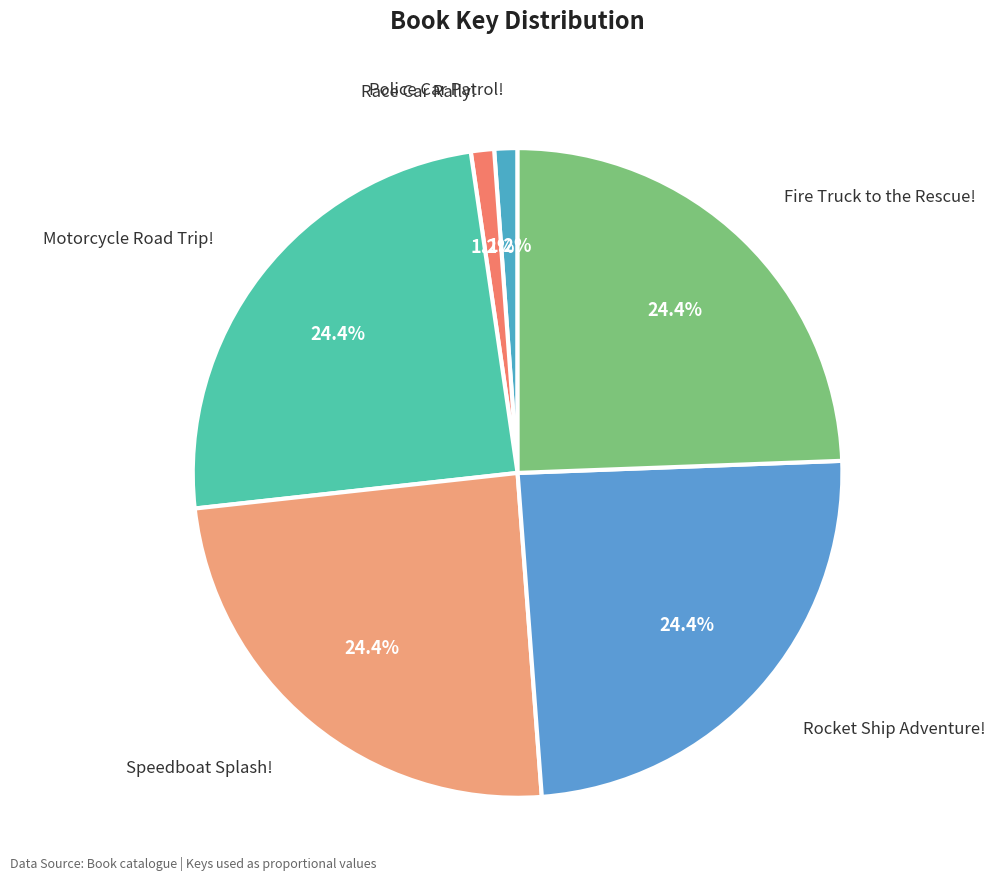

To the nearest percent, what is the combined percentage of Rocket Ship Adventure! and Fire Truck to the Rescue!?

49%